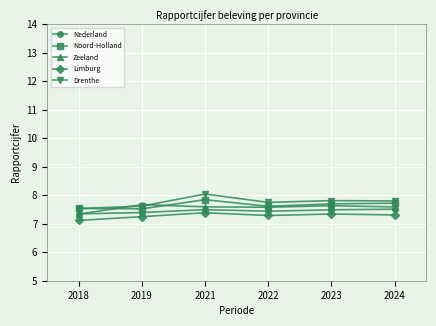

Is the value of Nederland at 2023 greater than the value of Limburg at 2019?

Yes